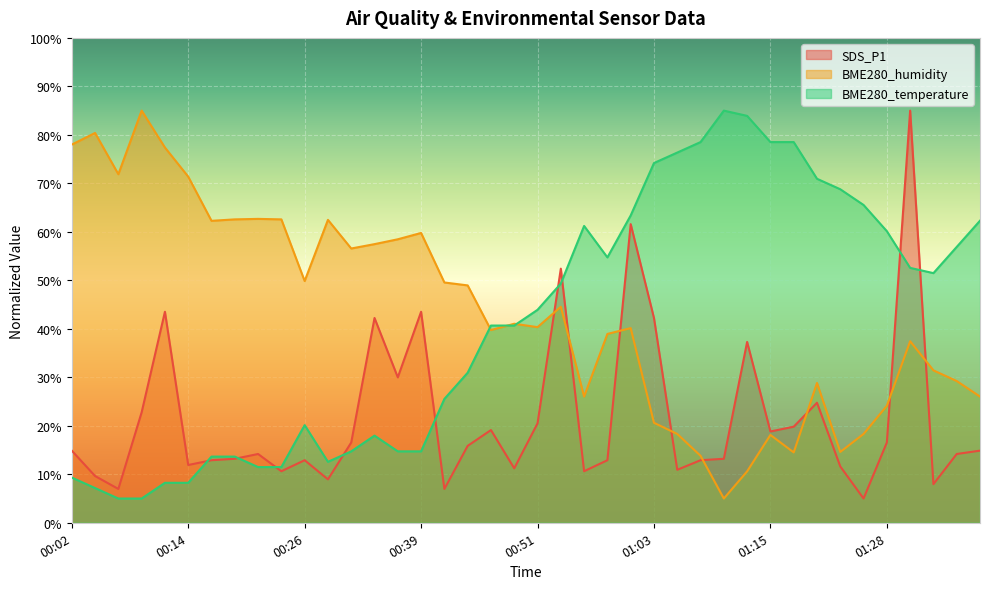

Is it true that BME280_humidity equals 16.5 at 00:02?

False